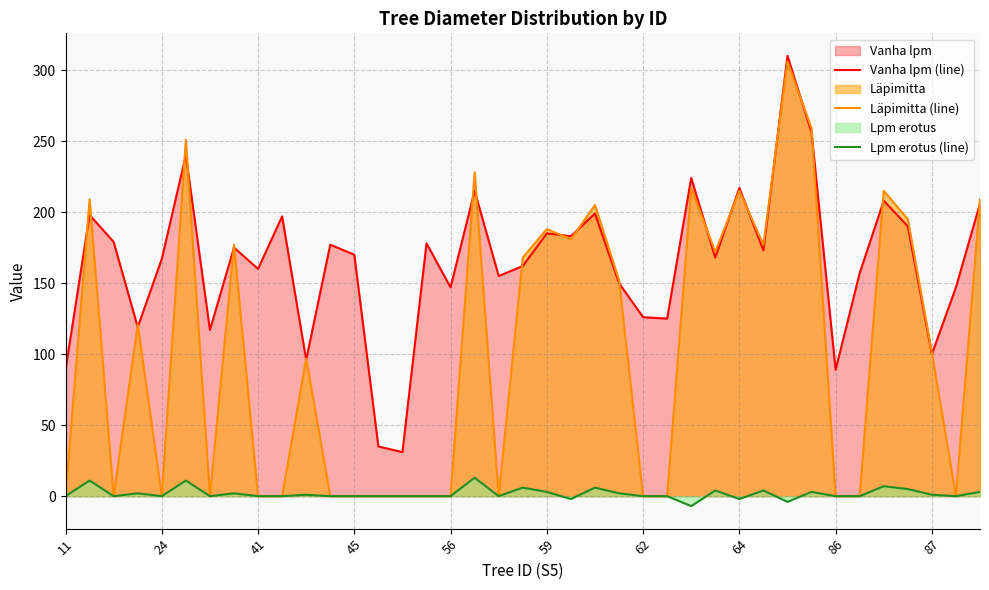

Which series has the largest total across all categories?

Vanha lpm (line)